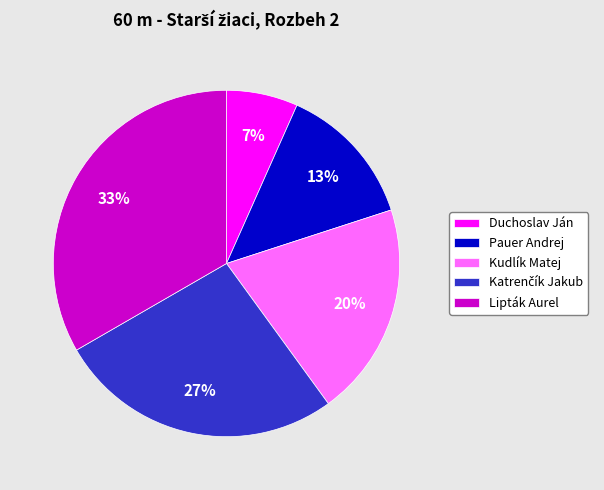

How many segments does this pie chart have?

5